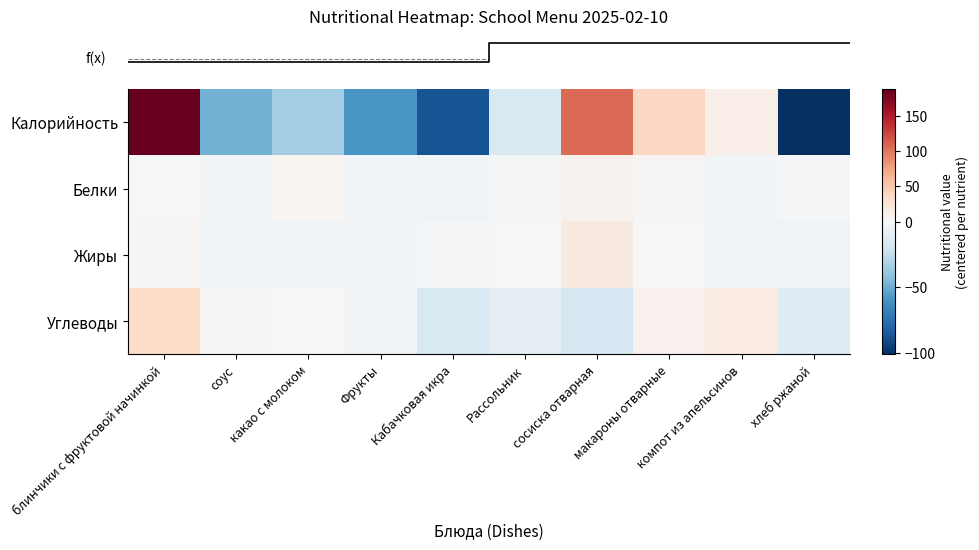

Which series has the widest spread of values?

row_0